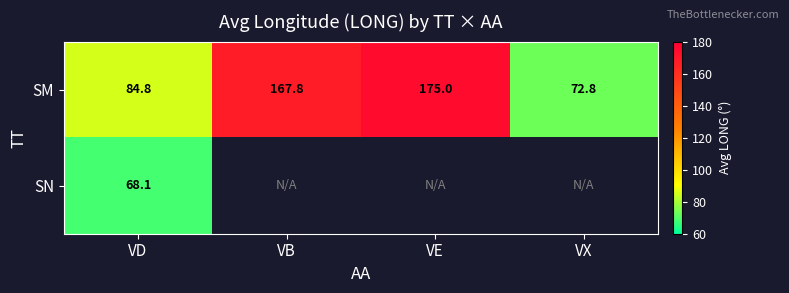

At how many categories does at least one series exceed 111?

2